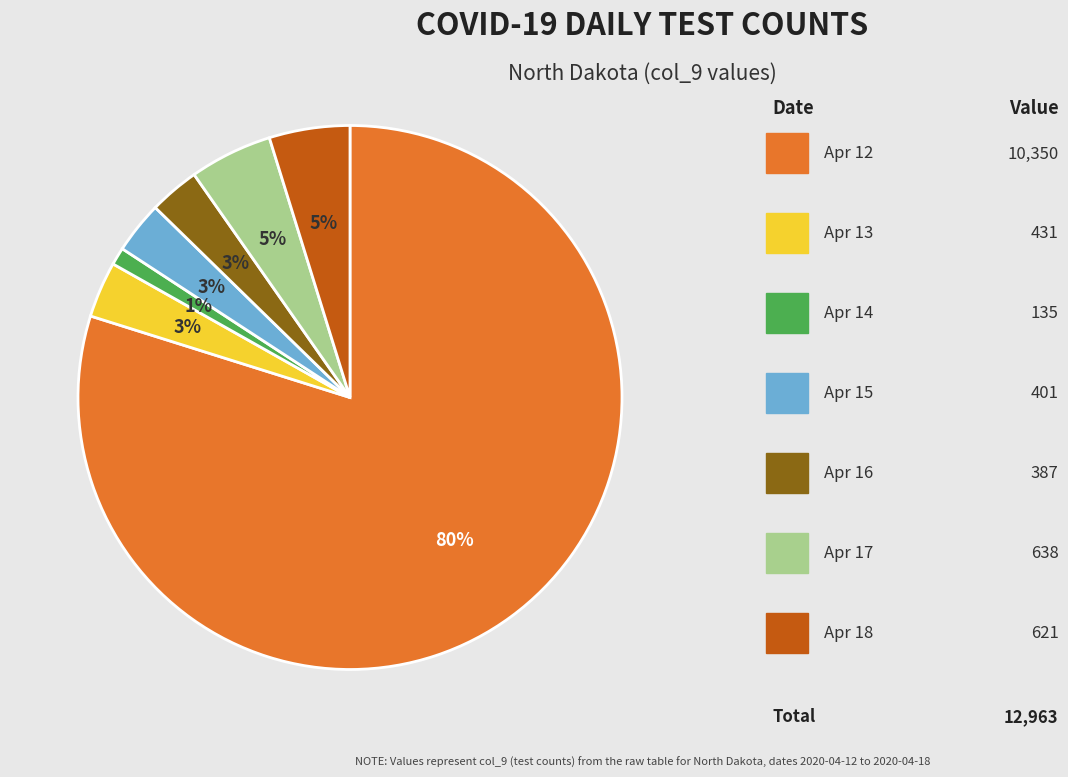

Is there a majority slice in this chart?

Yes